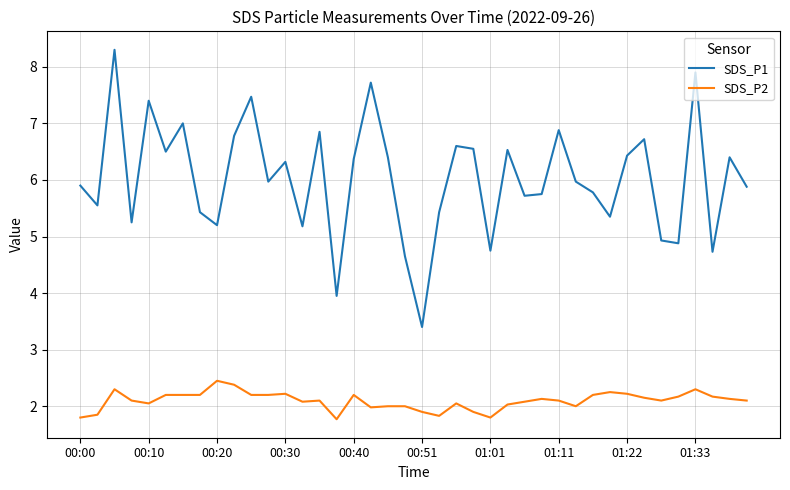

True or false: SDS_P1 and SDS_P2 cross at least once.

False